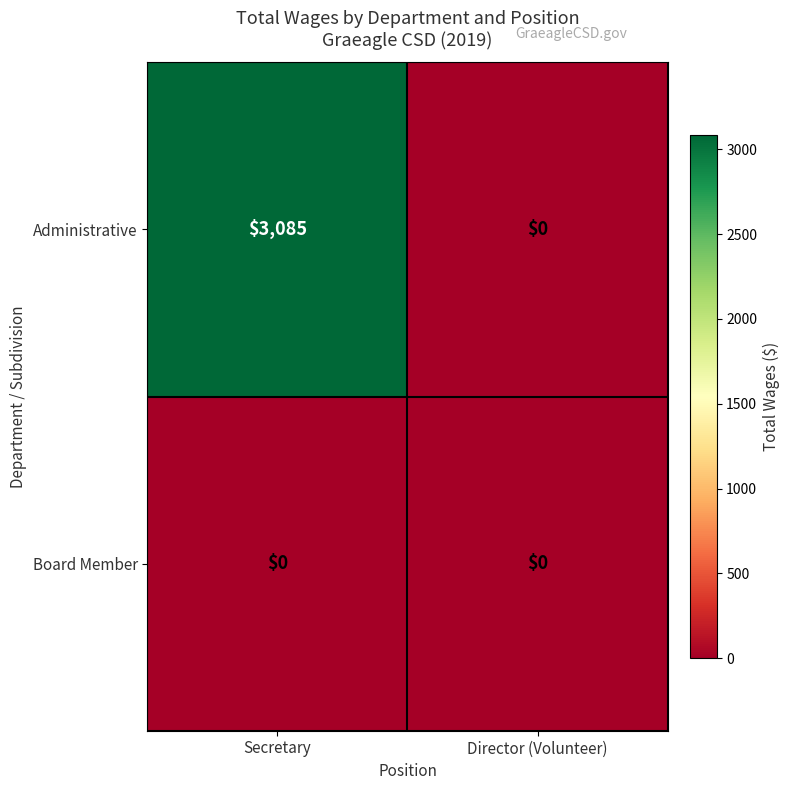

At which category is the sum across all series the highest?

Secretary